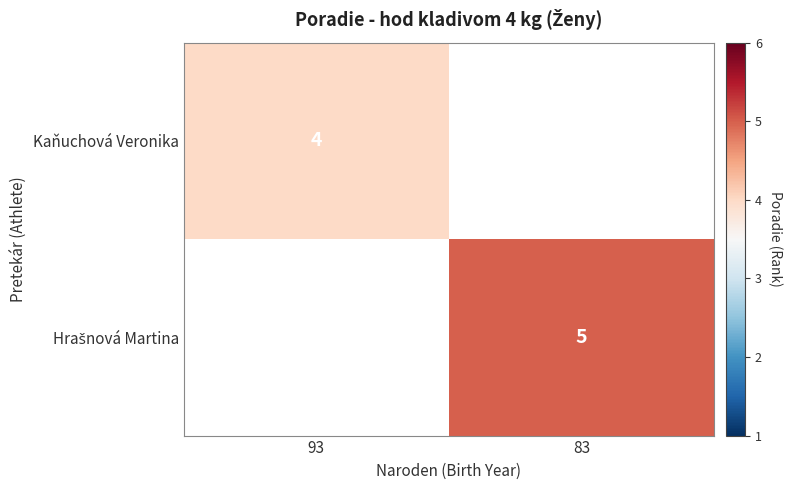

The Kaňuchová Veronika series shows 4 at 93. True or false?

True